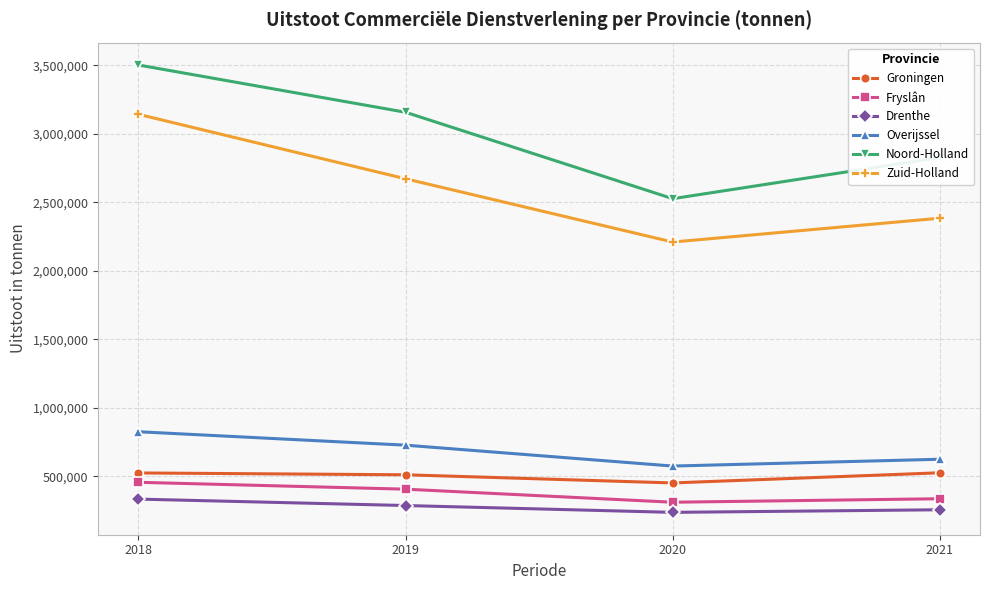

How many interior local valleys does the Groningen series have?

1